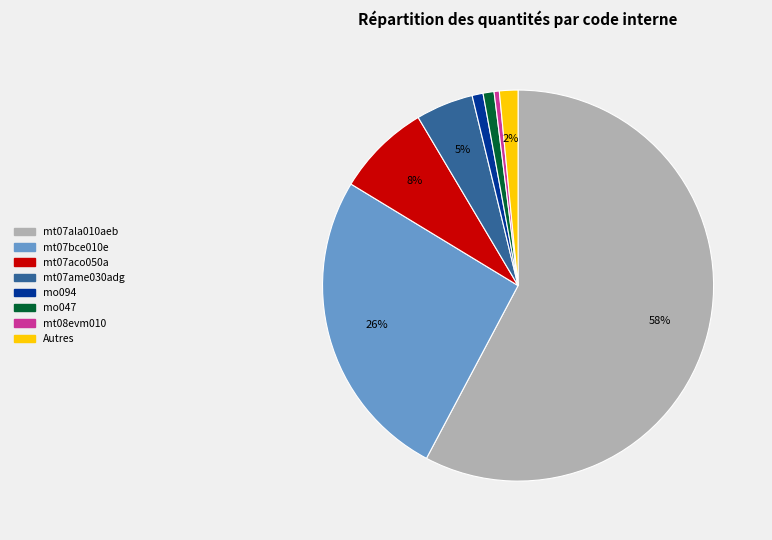

To the nearest percent, what is the difference between the largest and smallest slice percentages?

57%